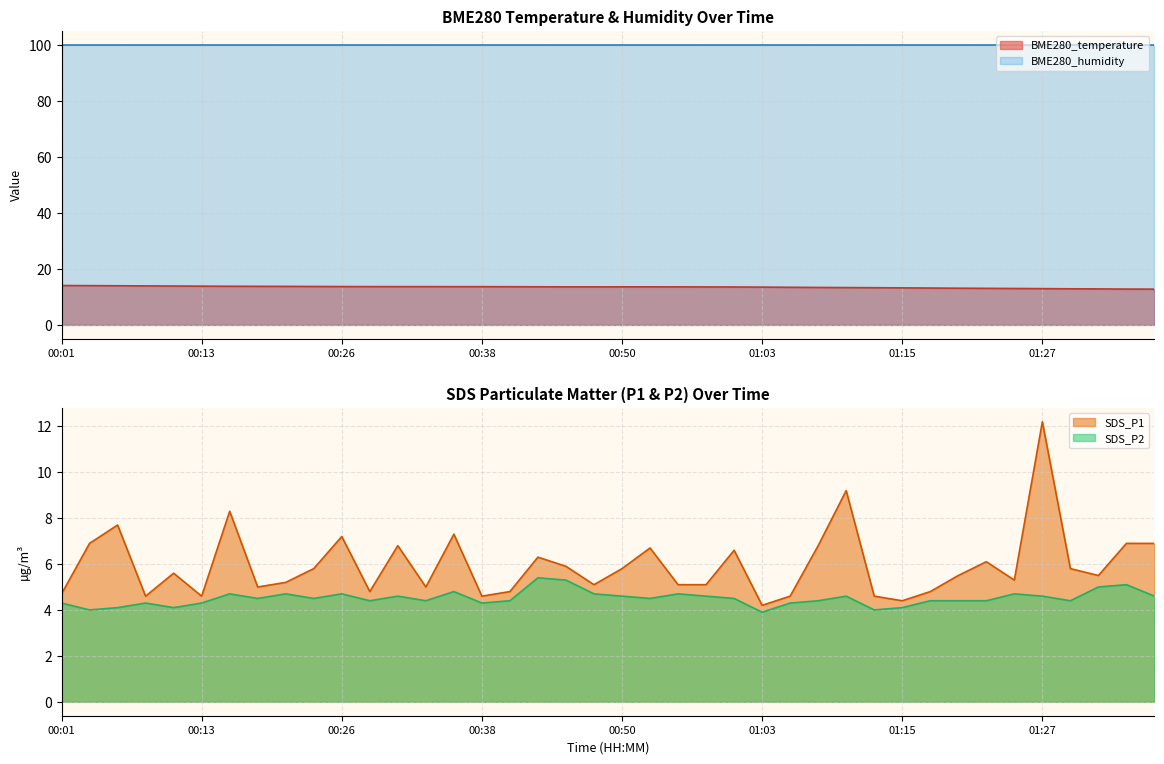

True or false: SDS_P1 and SDS_P2 cross at least once.

False